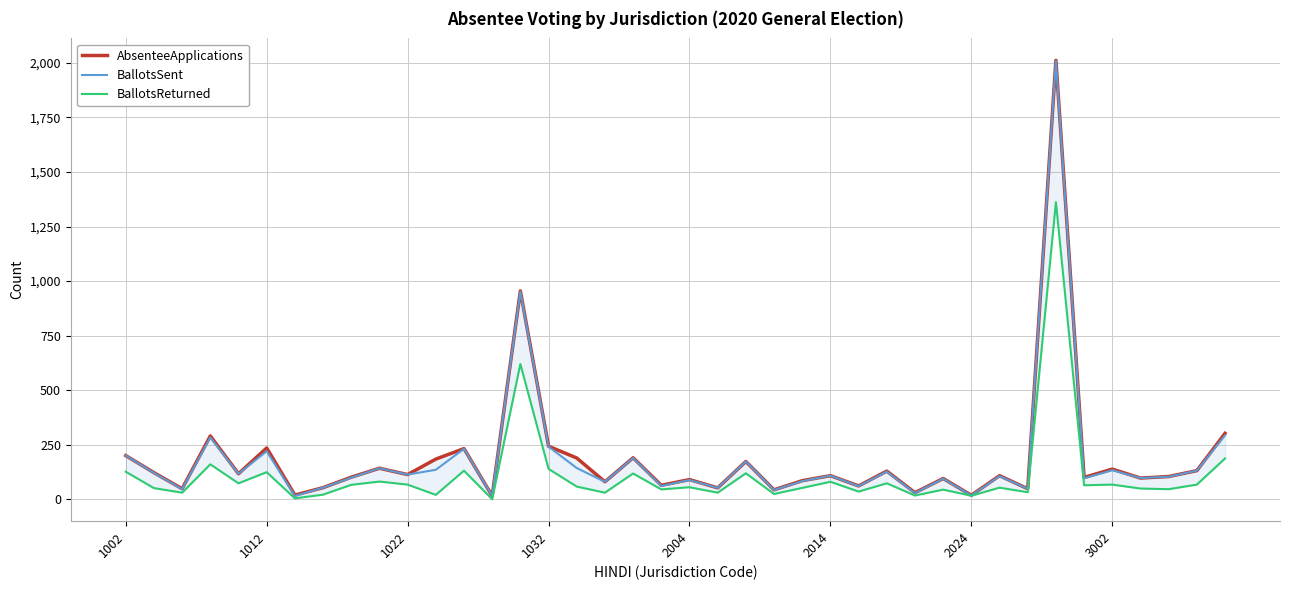

Which series has the largest total across all categories?

AbsenteeApplications